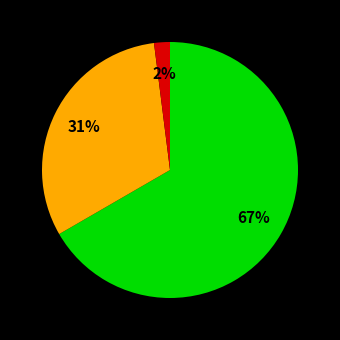

Is there a majority slice in this chart?

Yes